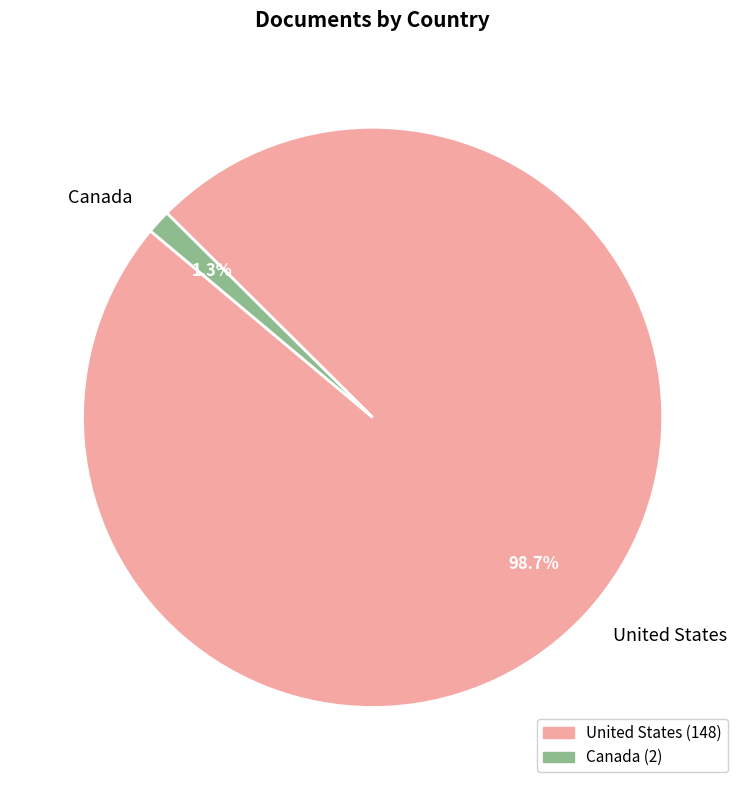

What is the largest slice in the pie chart?

United States